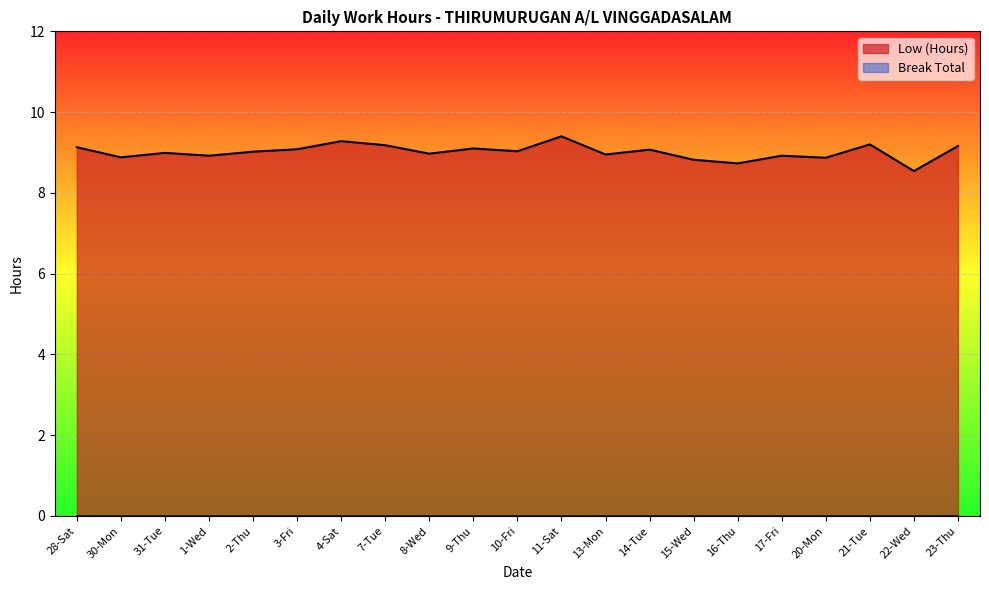

How many data points are less than 9?

10